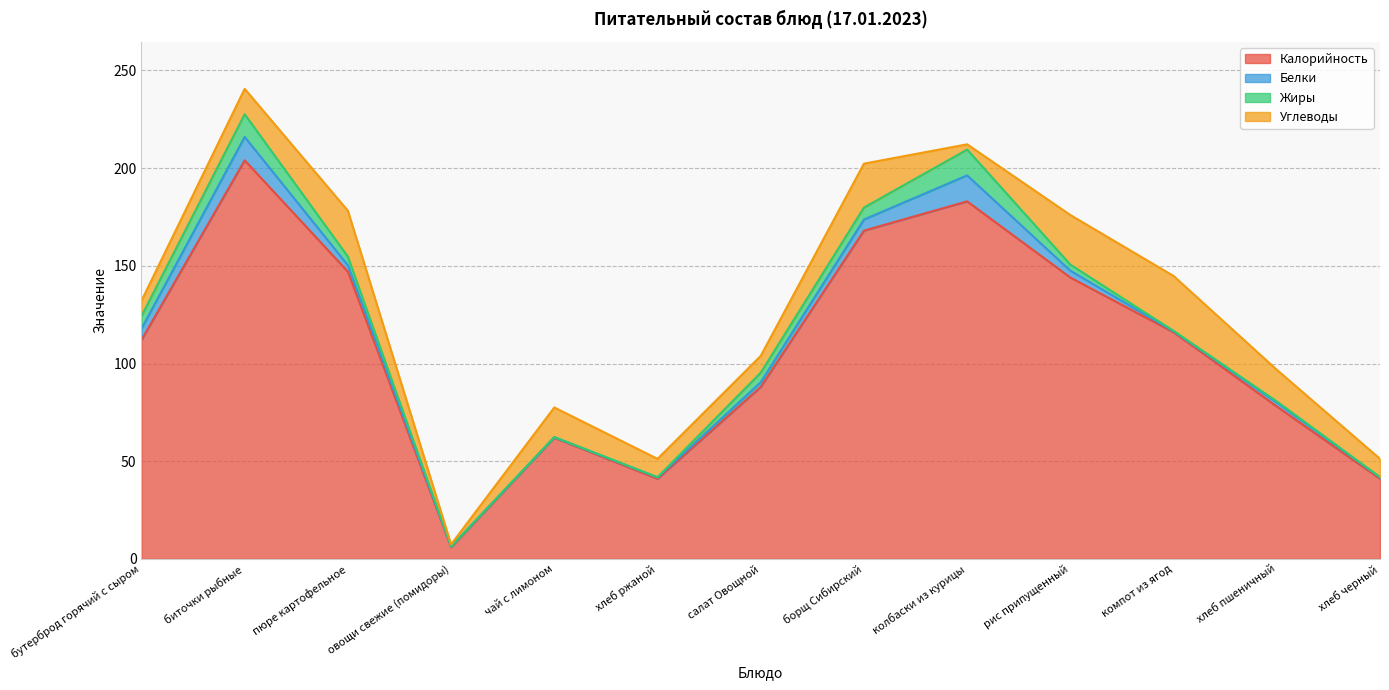

Between бутерброд горячий с сыром and компот из ягод, which is larger?

компот из ягод